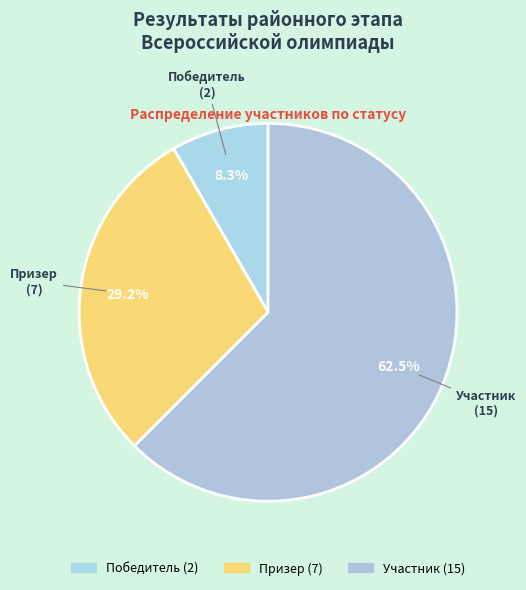

Which has a higher value, Участник or Призер?

Участник